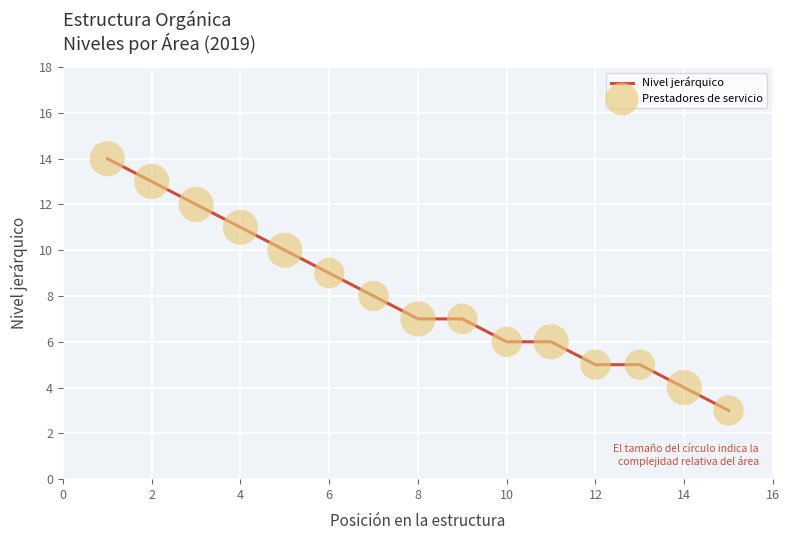

What is the greatest value displayed?

14